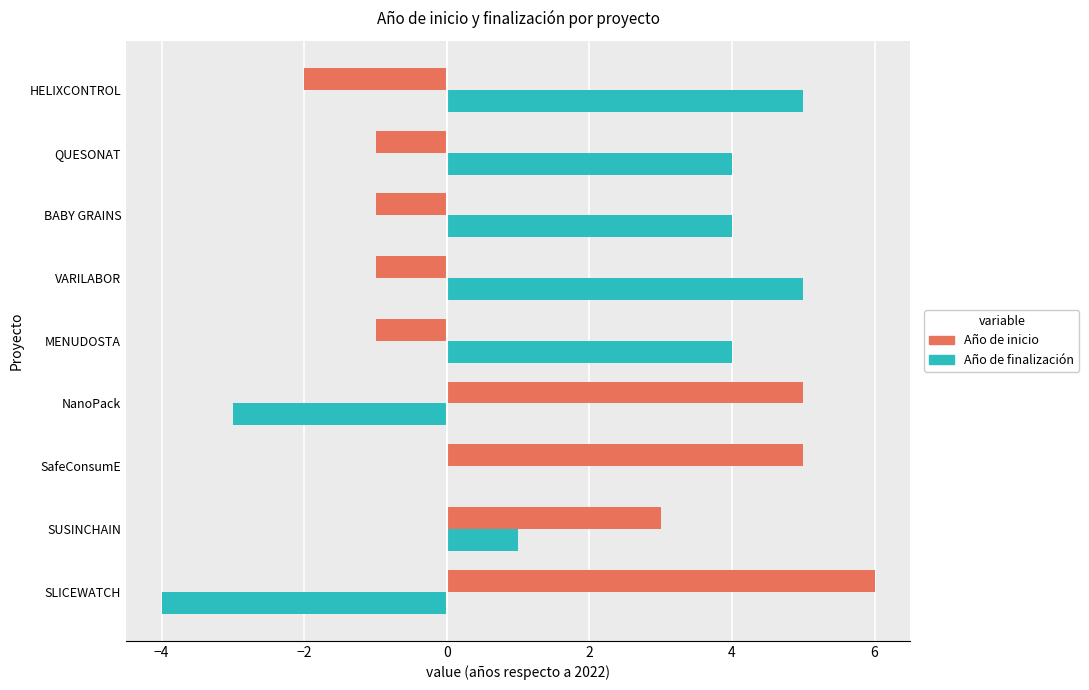

Which series changed the most between SUSINCHAIN and HELIXCONTROL?

Año de inicio